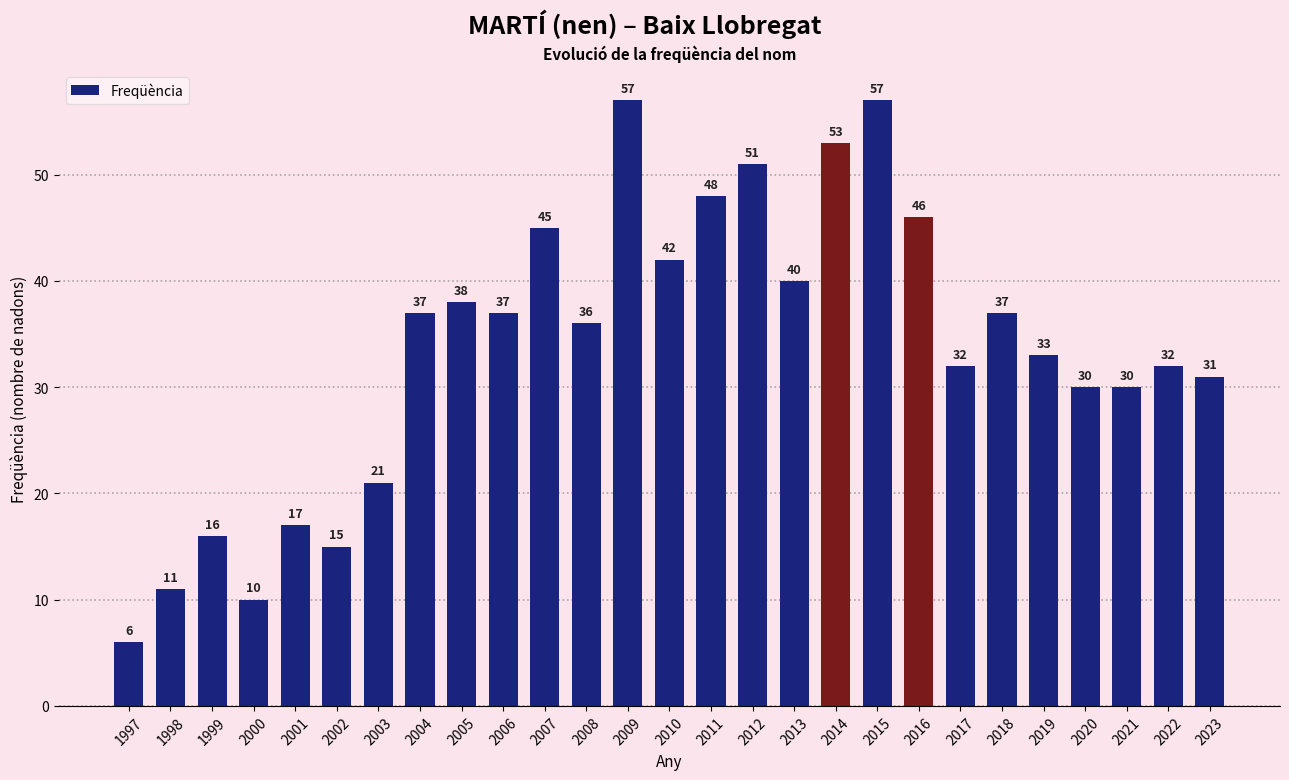

Reading left to right, extract all data points from this chart.

6	11	16	10	17	15	21	37	38	37	45	36	57	42	48	51	40	53	57	46	32	37	33	30	30	32	31